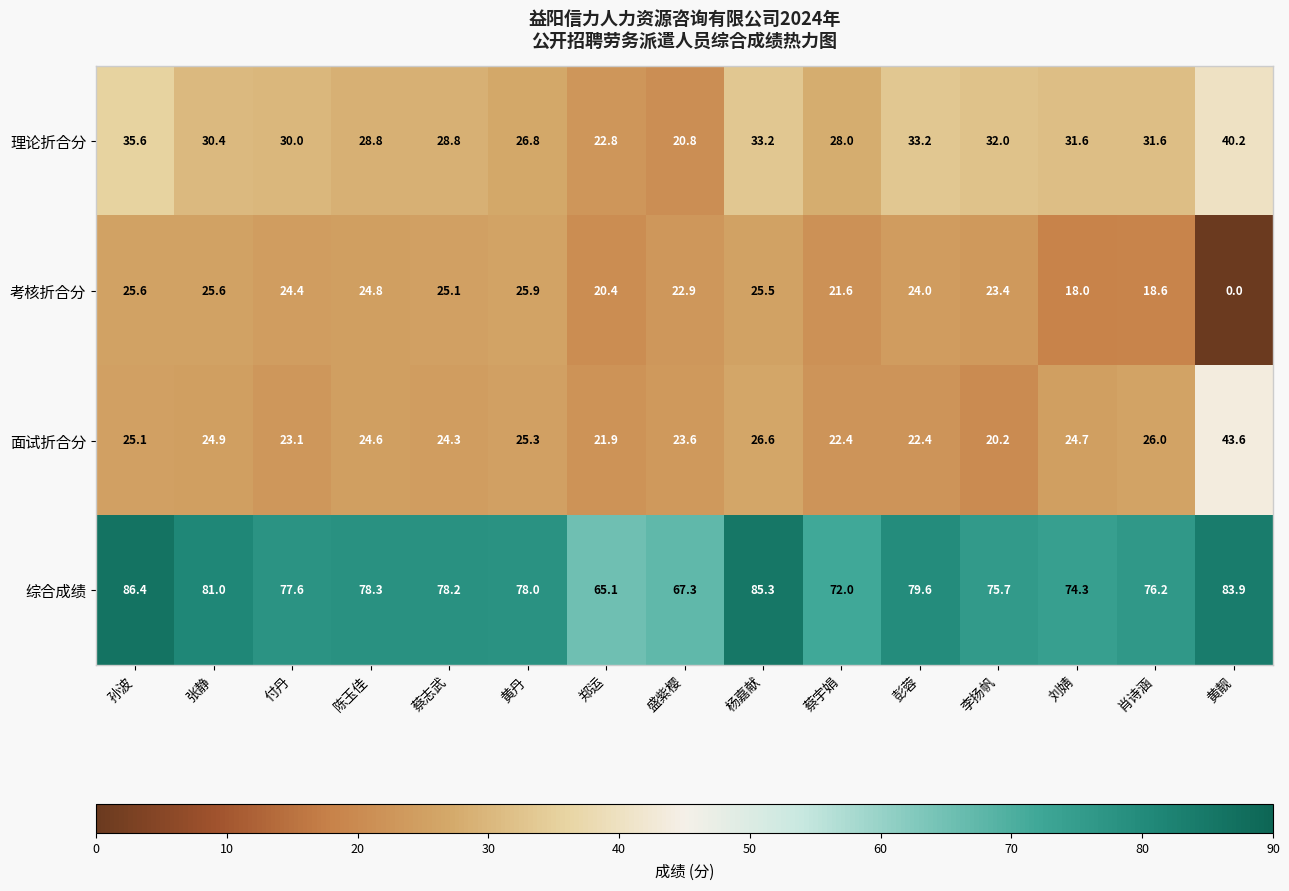

Rank the series at 张静 from highest to lowest value.

综合成绩, 理论折合分, 考核折合分, 面试折合分